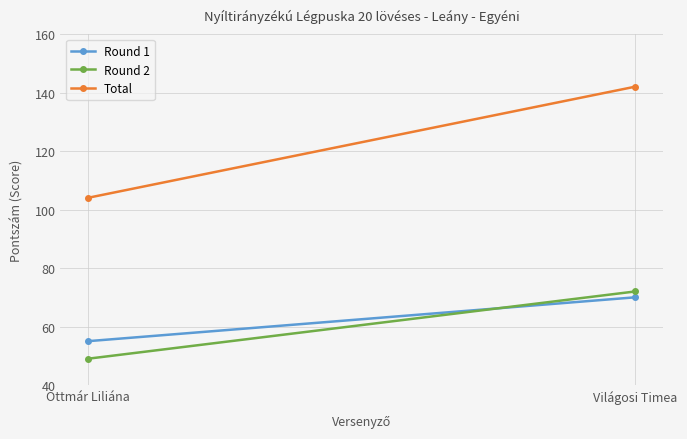

What is the label of the 1st point from the right?

Világosi Timea